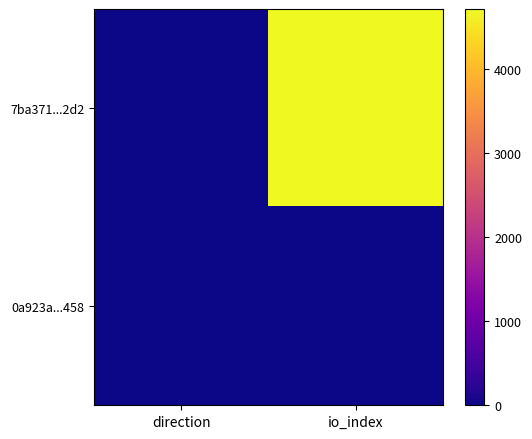

At which category does the chart reach its minimum across all series?

direction